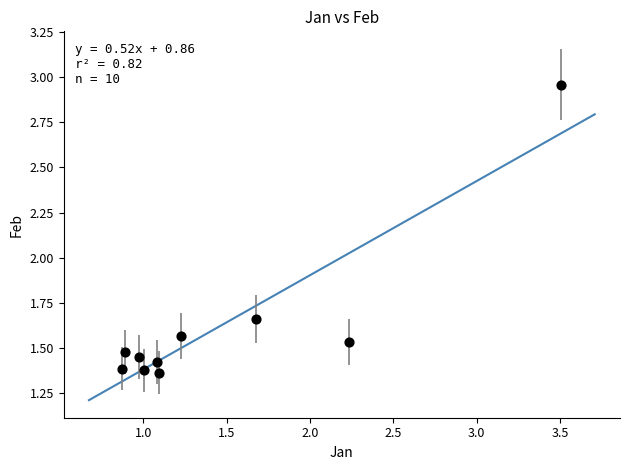

What is the range of X values (max minus min)?

2.6